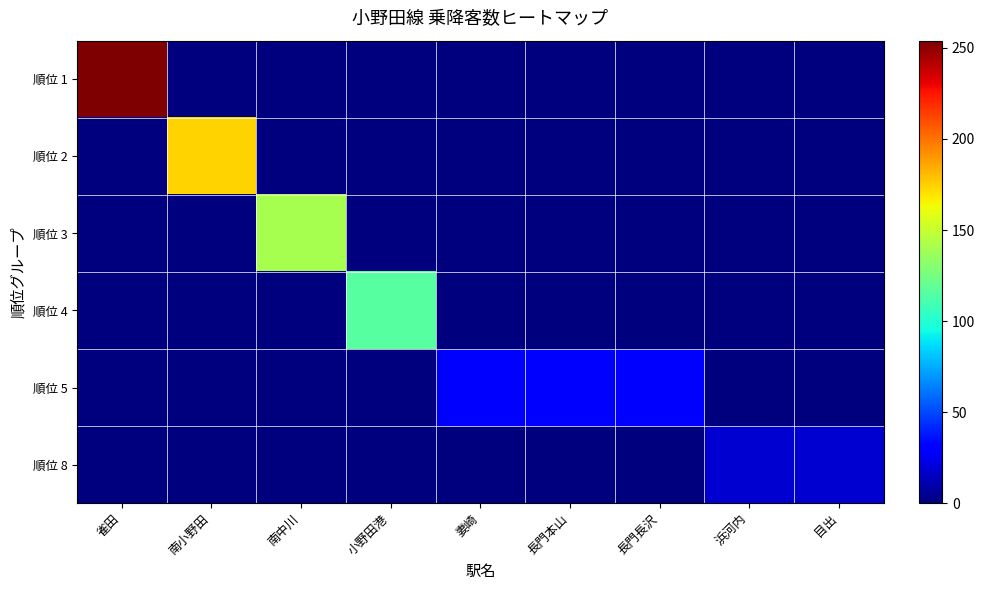

Reading left to right, list all the values displayed in this chart.

順位 1: 雀田=254	南小野田=0	南中川=0	小野田港=0	妻崎=0	長門本山=0	長門長沢=0	浜河内=0	目出=0
順位 2: 雀田=0	南小野田=174	南中川=0	小野田港=0	妻崎=0	長門本山=0	長門長沢=0	浜河内=0	目出=0
順位 3: 雀田=0	南小野田=0	南中川=140	小野田港=0	妻崎=0	長門本山=0	長門長沢=0	浜河内=0	目出=0
順位 4: 雀田=0	南小野田=0	南中川=0	小野田港=116	妻崎=0	長門本山=0	長門長沢=0	浜河内=0	目出=0
順位 5: 雀田=0	南小野田=0	南中川=0	小野田港=0	妻崎=28	長門本山=28	長門長沢=28	浜河内=0	目出=0
順位 8: 雀田=0	南小野田=0	南中川=0	小野田港=0	妻崎=0	長門本山=0	長門長沢=0	浜河内=18	目出=18